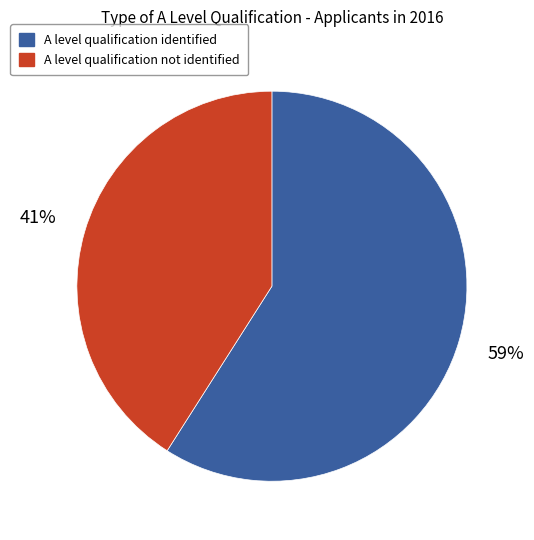

Do A level qualification not identified and A level qualification identified together represent more than half of the pie?

Yes